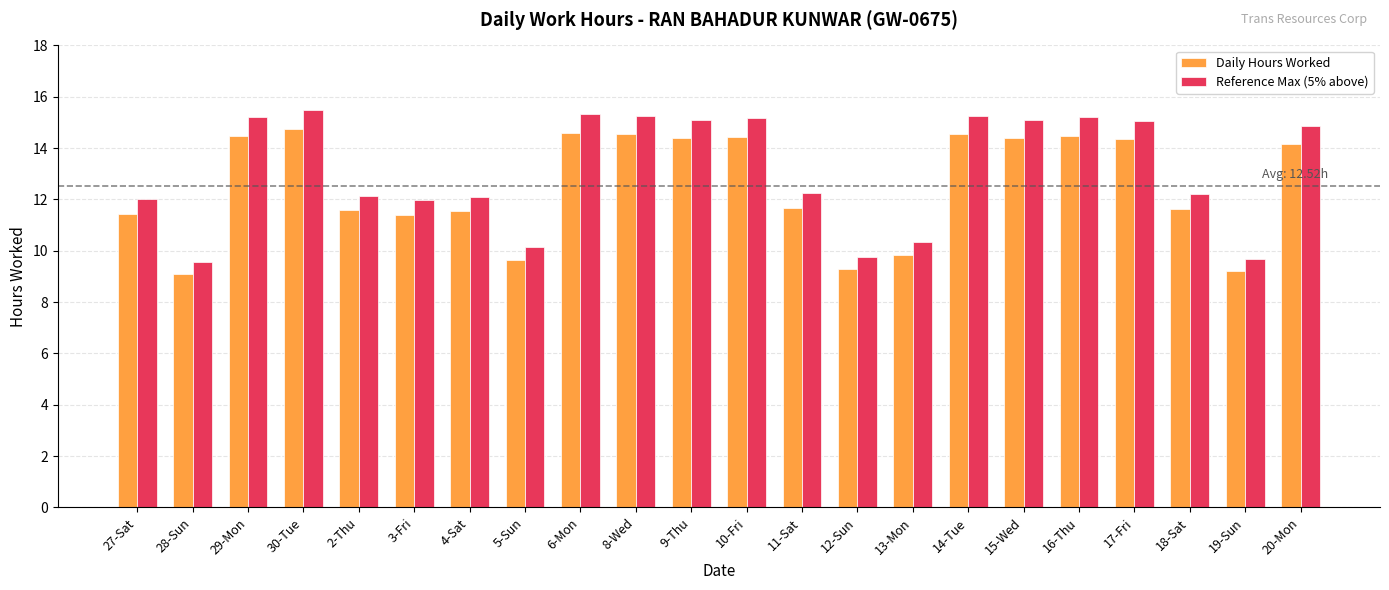

Rank the series at 12-Sun from highest to lowest value.

Reference Max (5% above), Daily Hours Worked